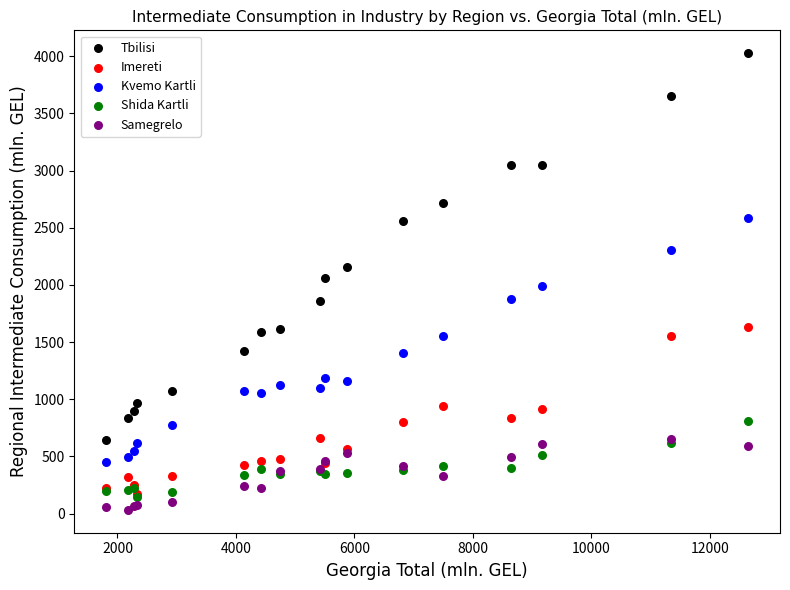

Which series has the widest spread of Y values?

Tbilisi